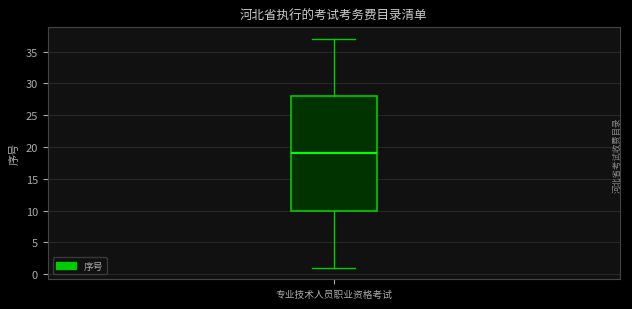

Transcribe this box plot: give where the median line is, the range the box spans, and where the two whiskers end, as read against the y-axis. The values are not printed on the chart, so give them approximately, as read against the axis.

median 19, box 10 to 28, whiskers 1 to 37